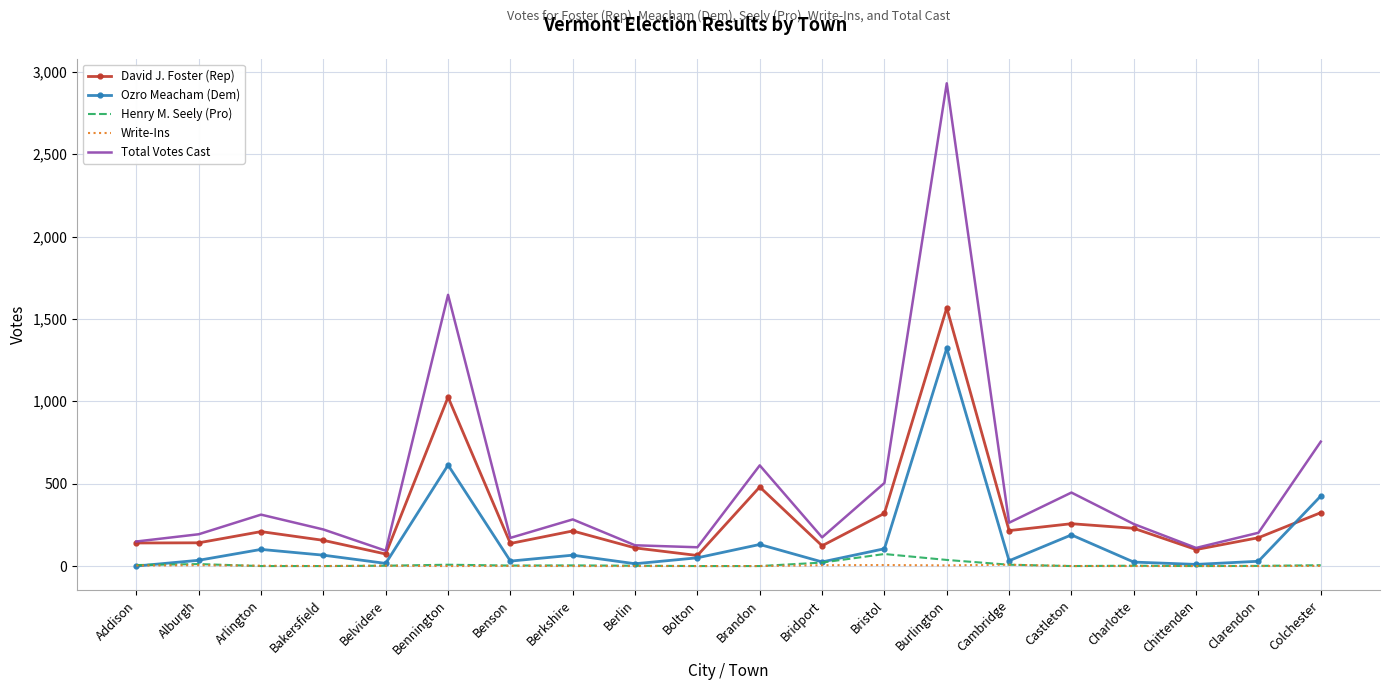

Where is Total Votes Cast nearest to the value 1511?

Bennington